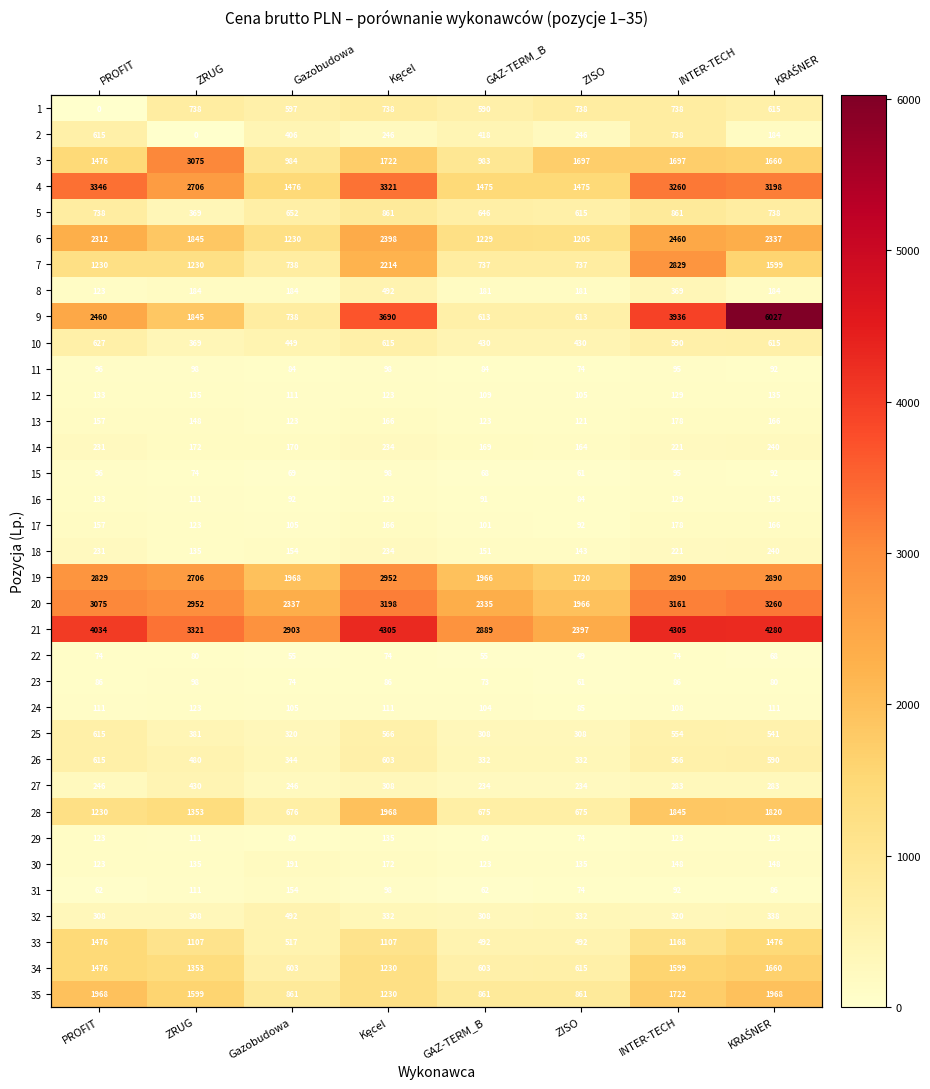

What is the total value across all series at KRAŚNER?

38148.4